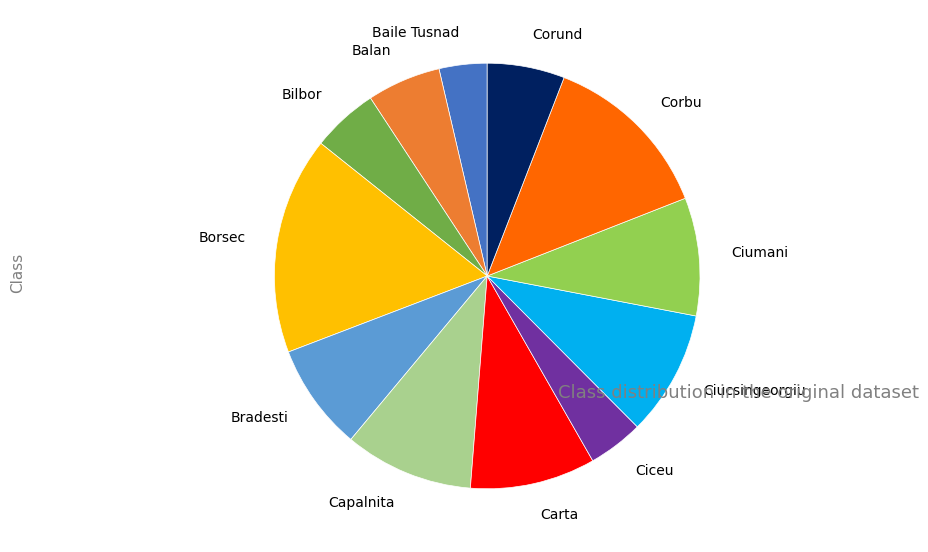

Do Corund and Corbu together represent more than half of the pie?

No